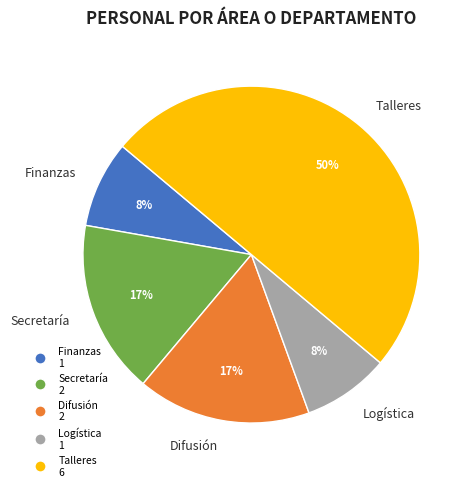

Which category has the biggest portion of the pie?

Talleres